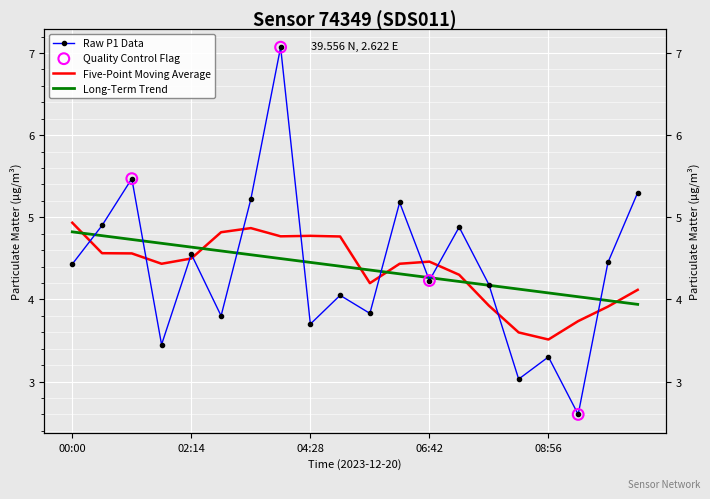

What is the change in value from 06:42 to 07:49?

-0.1